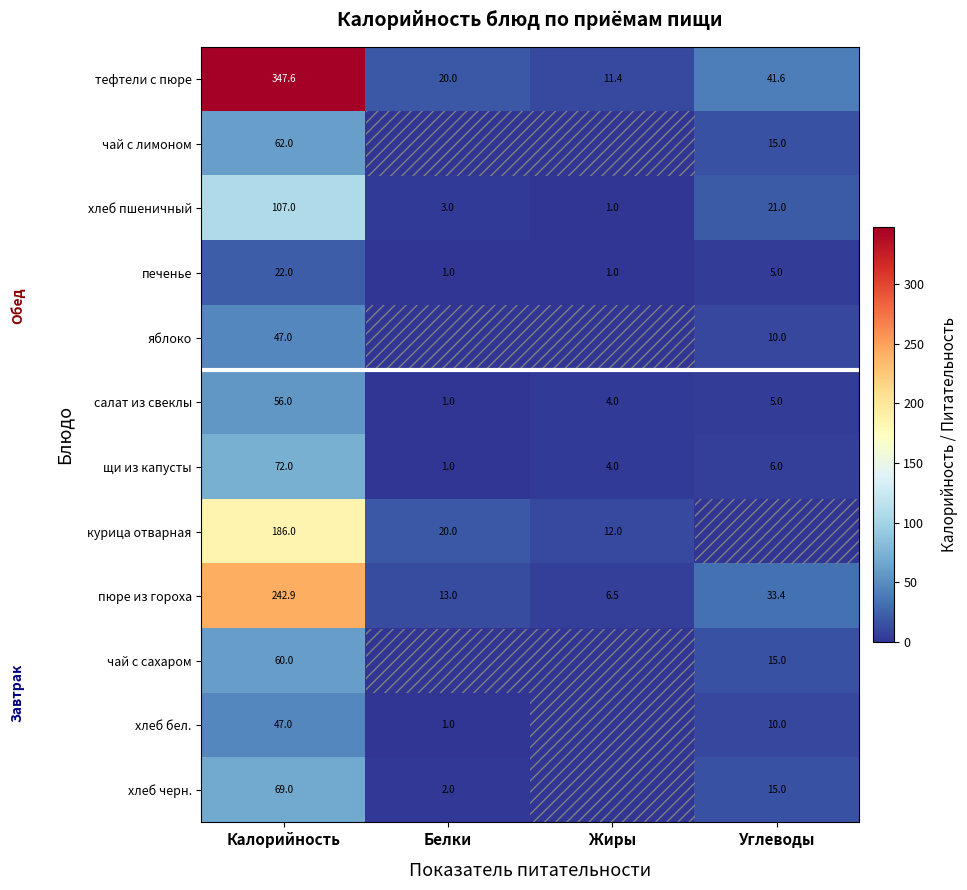

Which category has the highest value in the тефтели с пюре series?

Калорийность